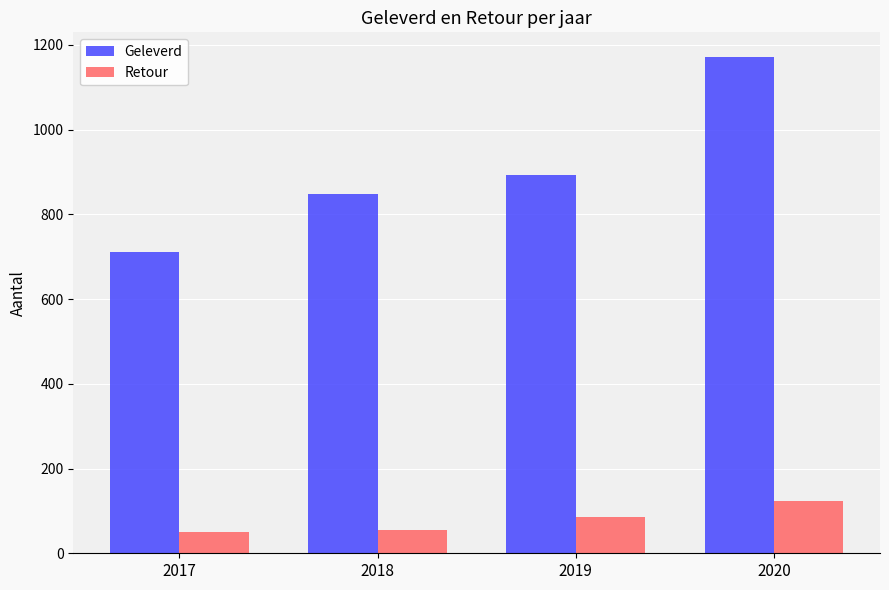

At which label does Retour reach its peak?

2020